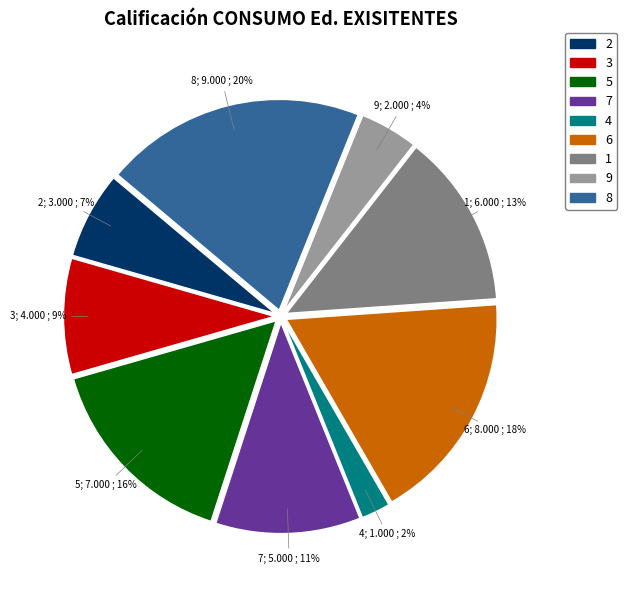

Is 7 the majority of the pie?

No